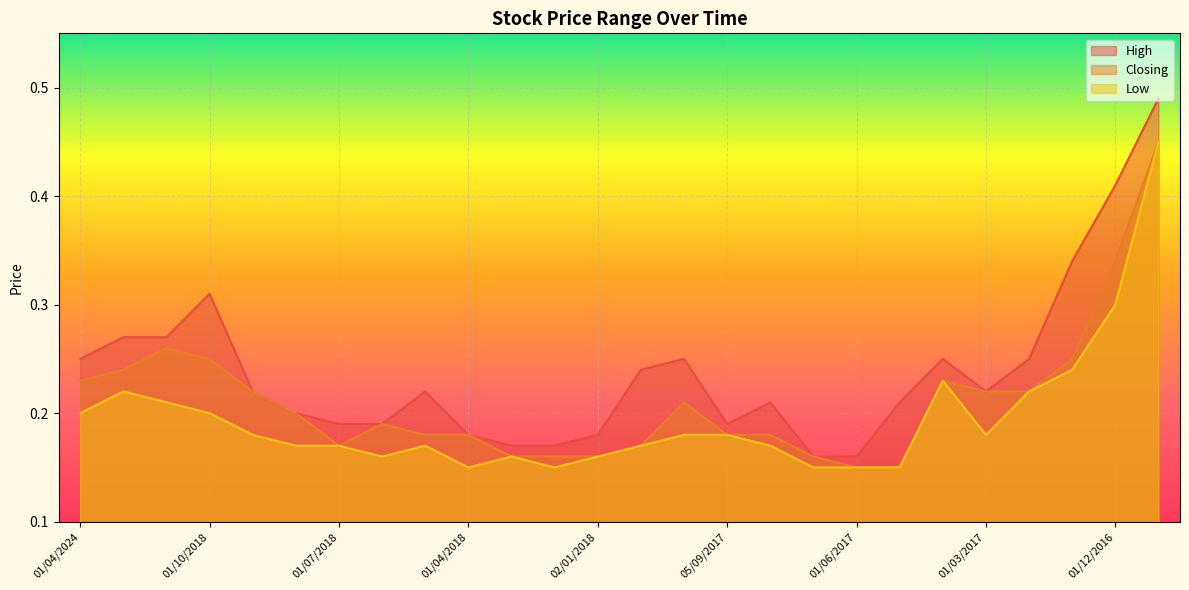

How many interior local valleys does the High series have?

2